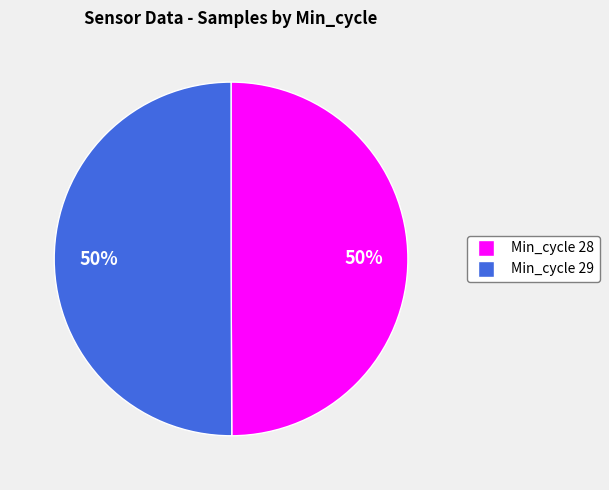

Is the sum of Min_cycle 29 and Min_cycle 28 greater than half?

Yes